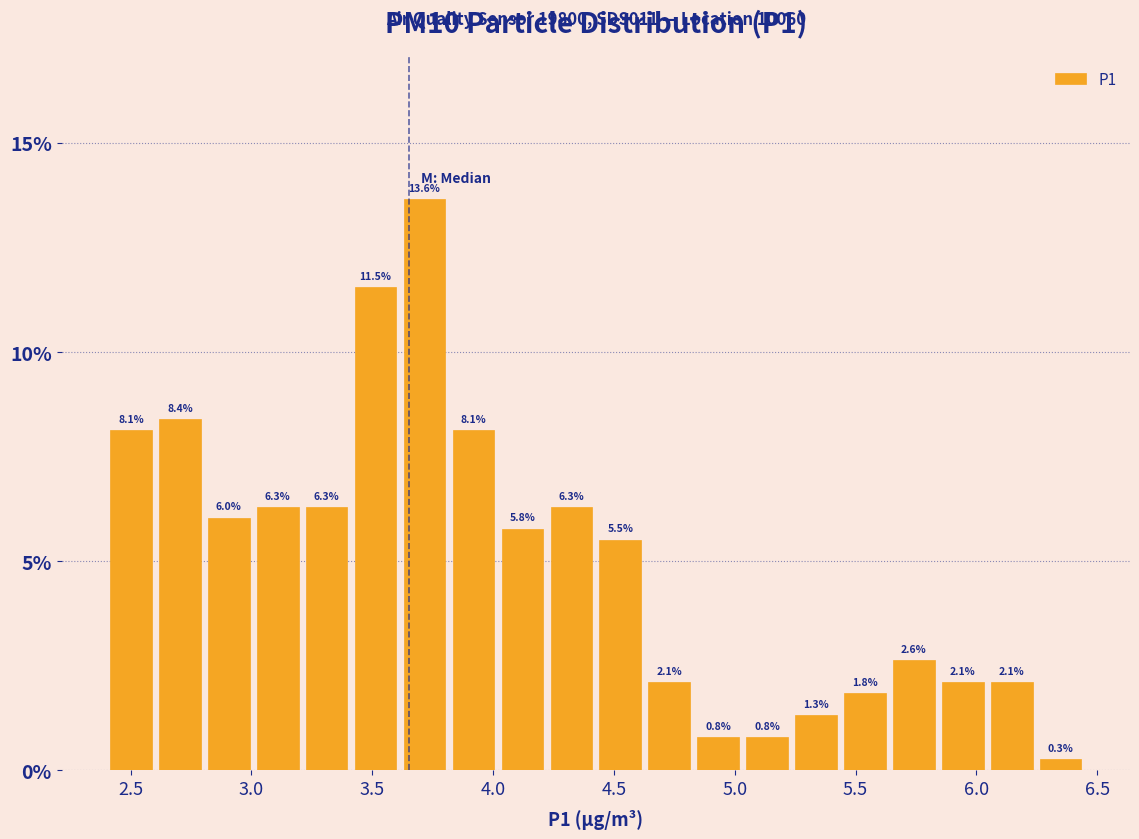

Over which range of the x-axis is the bar tallest?

3.60 to 3.80